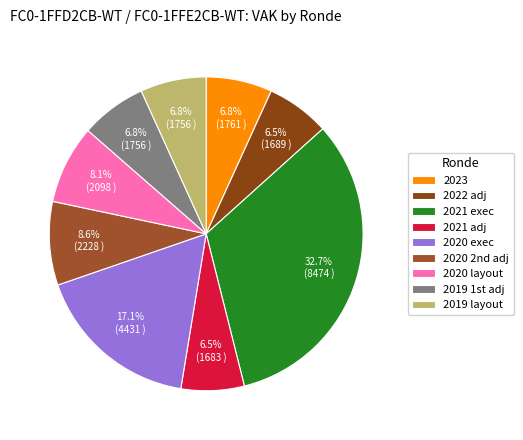

To the nearest percent, what is the average slice percentage?

11%